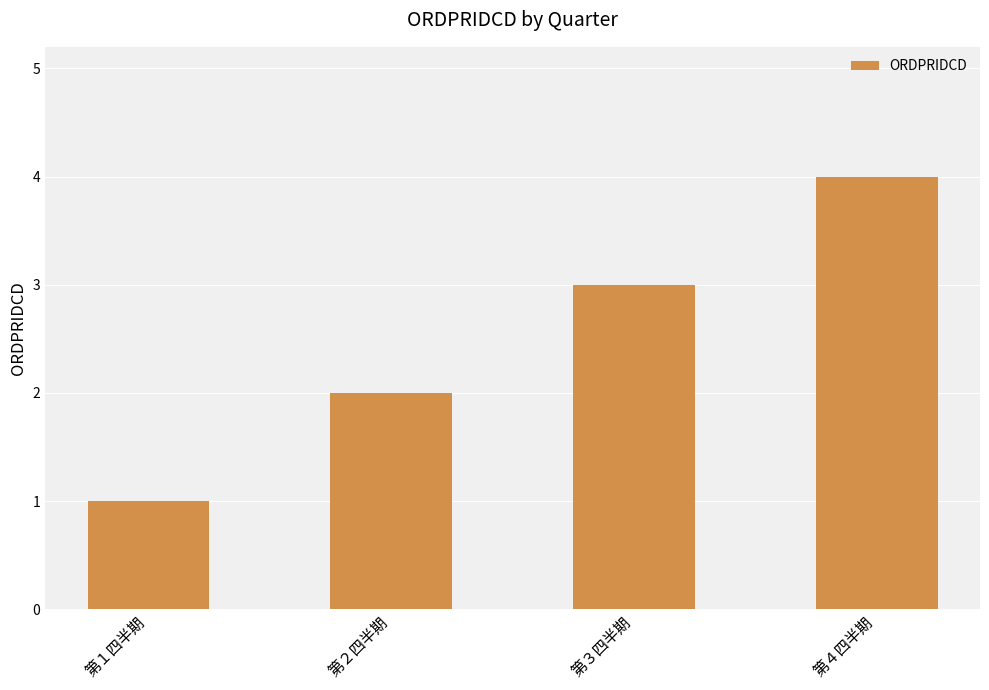

Are the bars horizontal?

No